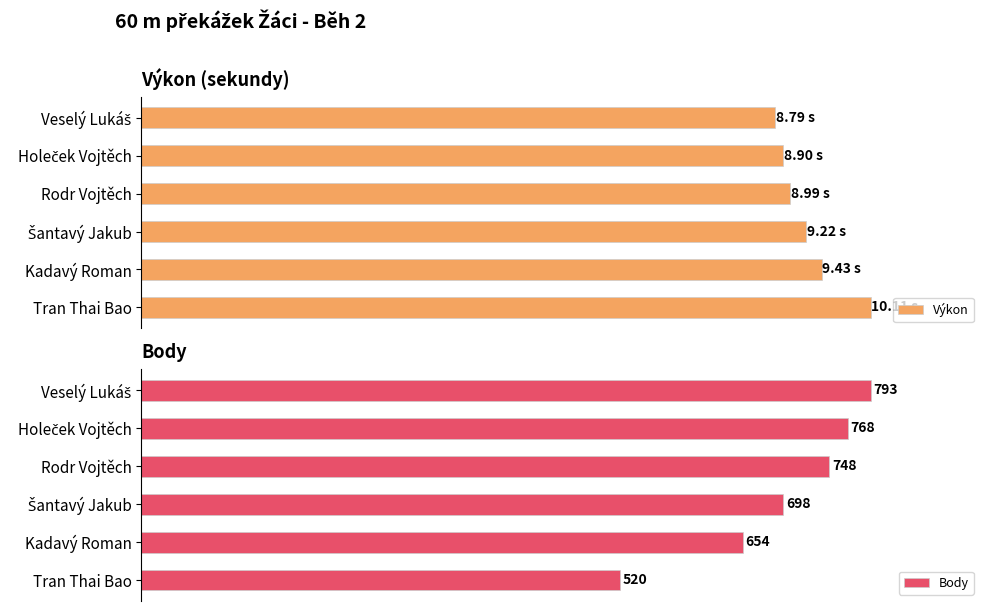

At which label is Body closest to 656?

Kadavý Roman